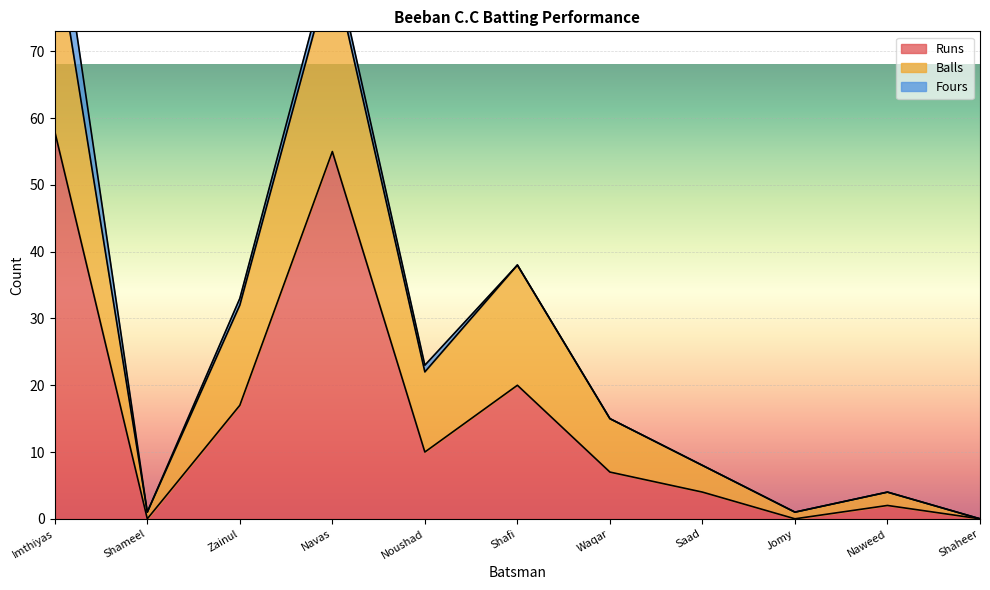

Where does the Runs series first go above 7?

Imthiyas